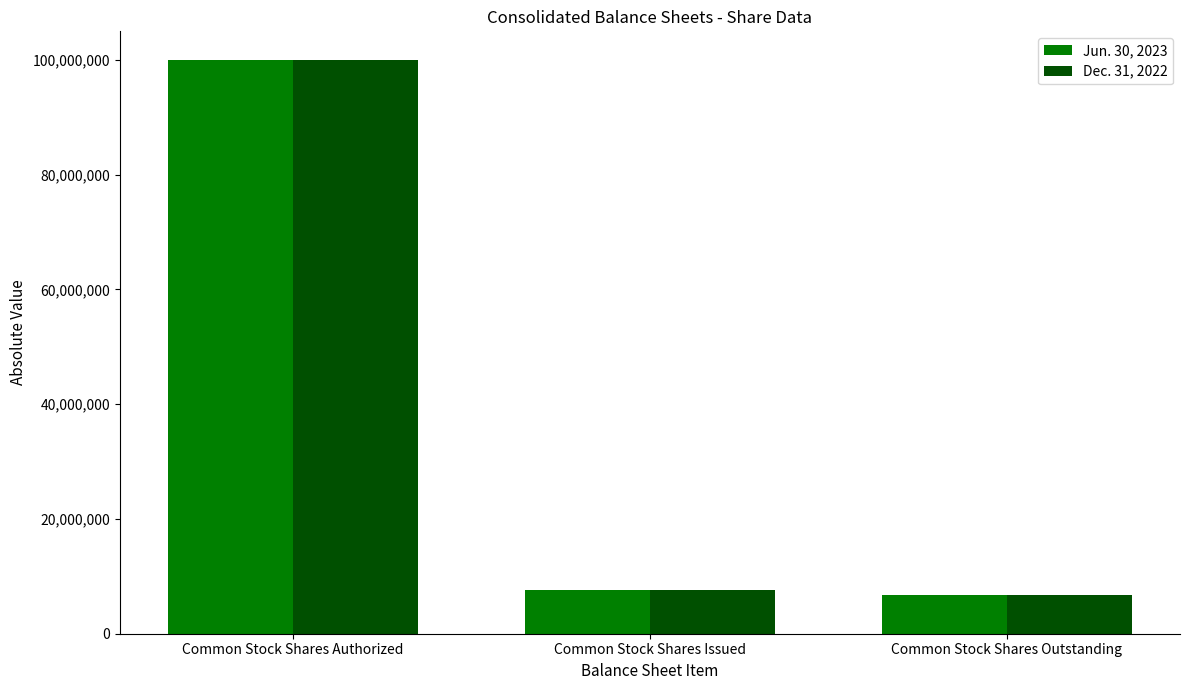

What is the approximate value of Jun. 30, 2023 at Common Stock Shares Issued, to the nearest 10?

7677470